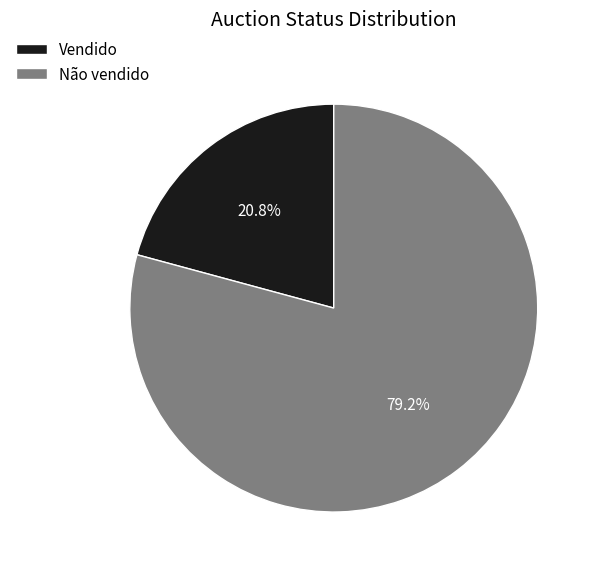

Rank the categories by value from lowest to highest.

Vendido, Não vendido